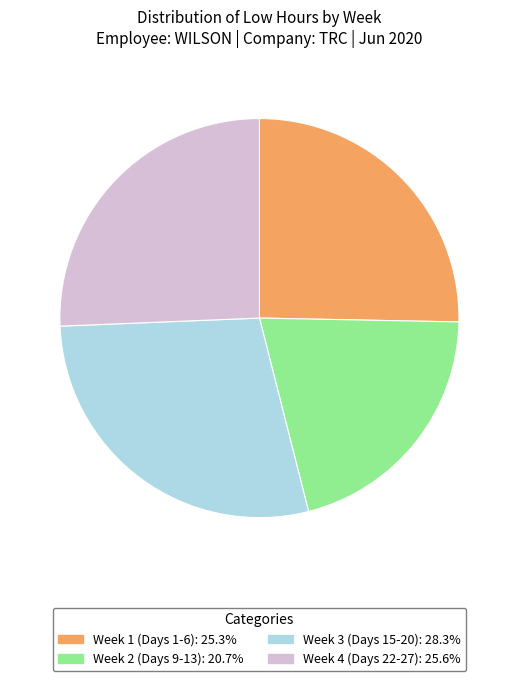

Is there a majority slice in this chart?

No